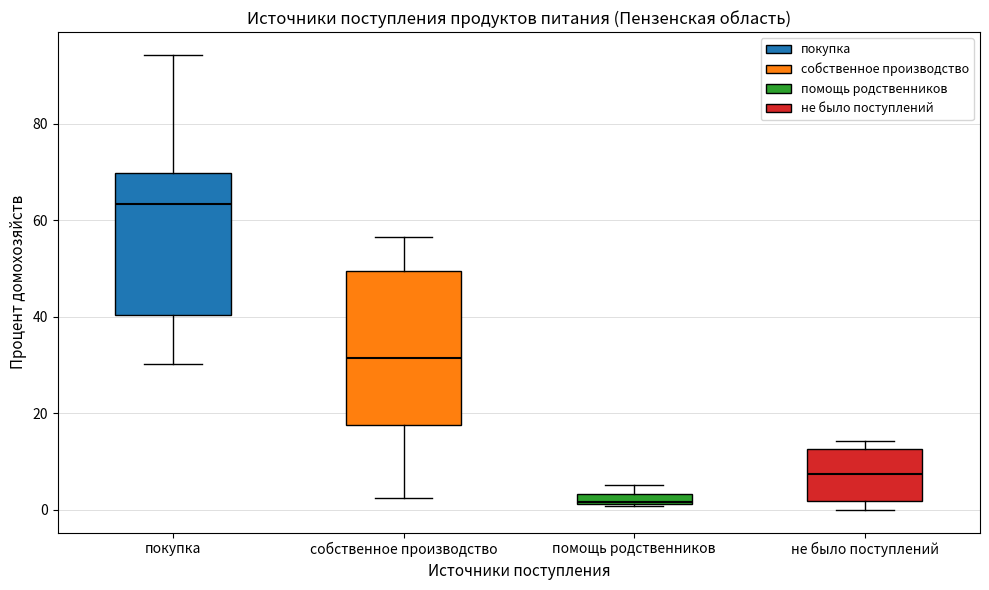

Which box is the tallest, from its lower edge to its upper edge?

собственное производство